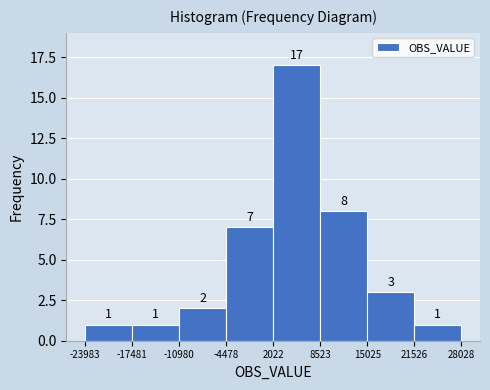

Reading left to right, list every bar in this chart as the range it spans on the x-axis followed by its height.

-23983 to -17481: 1
-17481 to -10980: 1
-10980 to -4478: 2
-4478 to 2022: 7
2022 to 8523: 17
8523 to 15025: 8
15025 to 21526: 3
21526 to 28028: 1